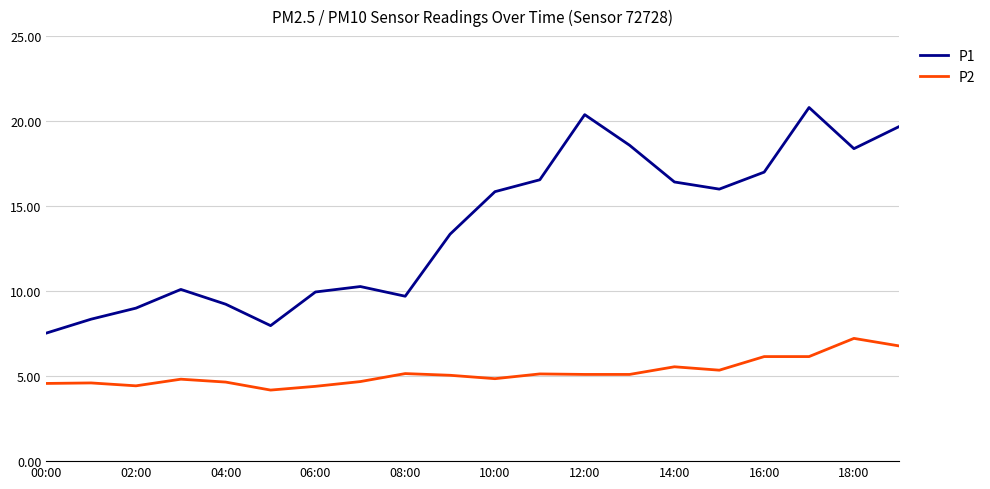

What is the smallest value displayed?

4.2